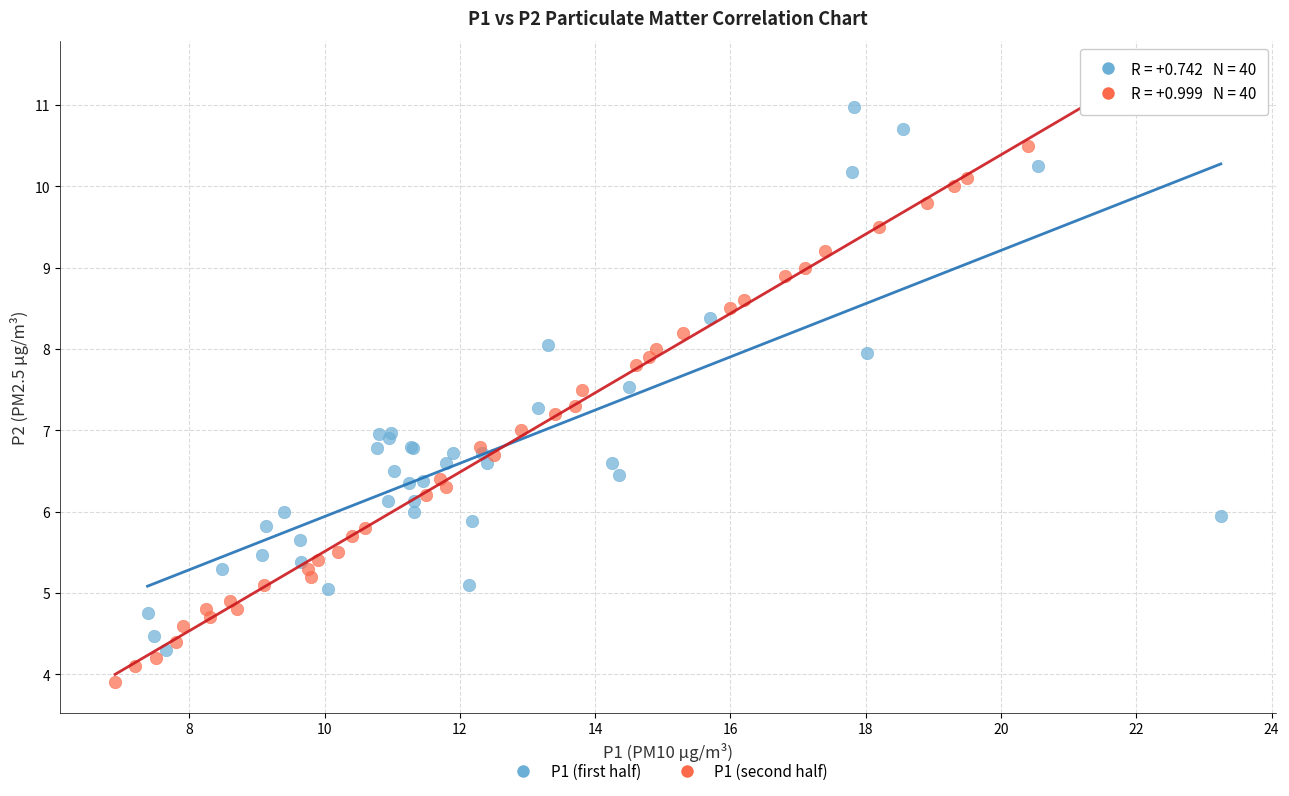

Which series reaches the minimum Y coordinate?

P1 (second half)